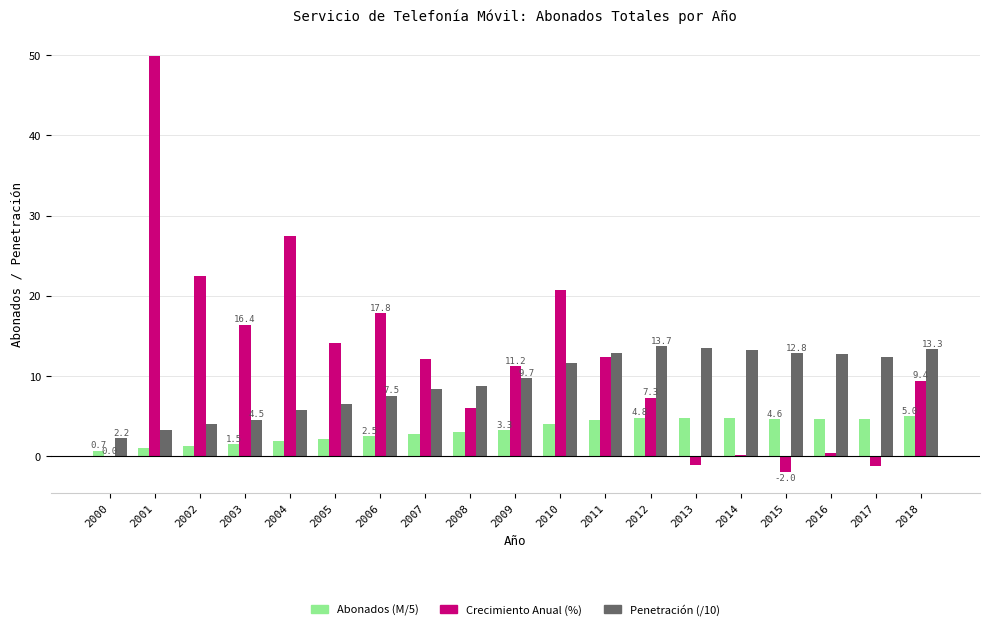

What is the sum of all Crecimiento Anual (%) values?

223.3